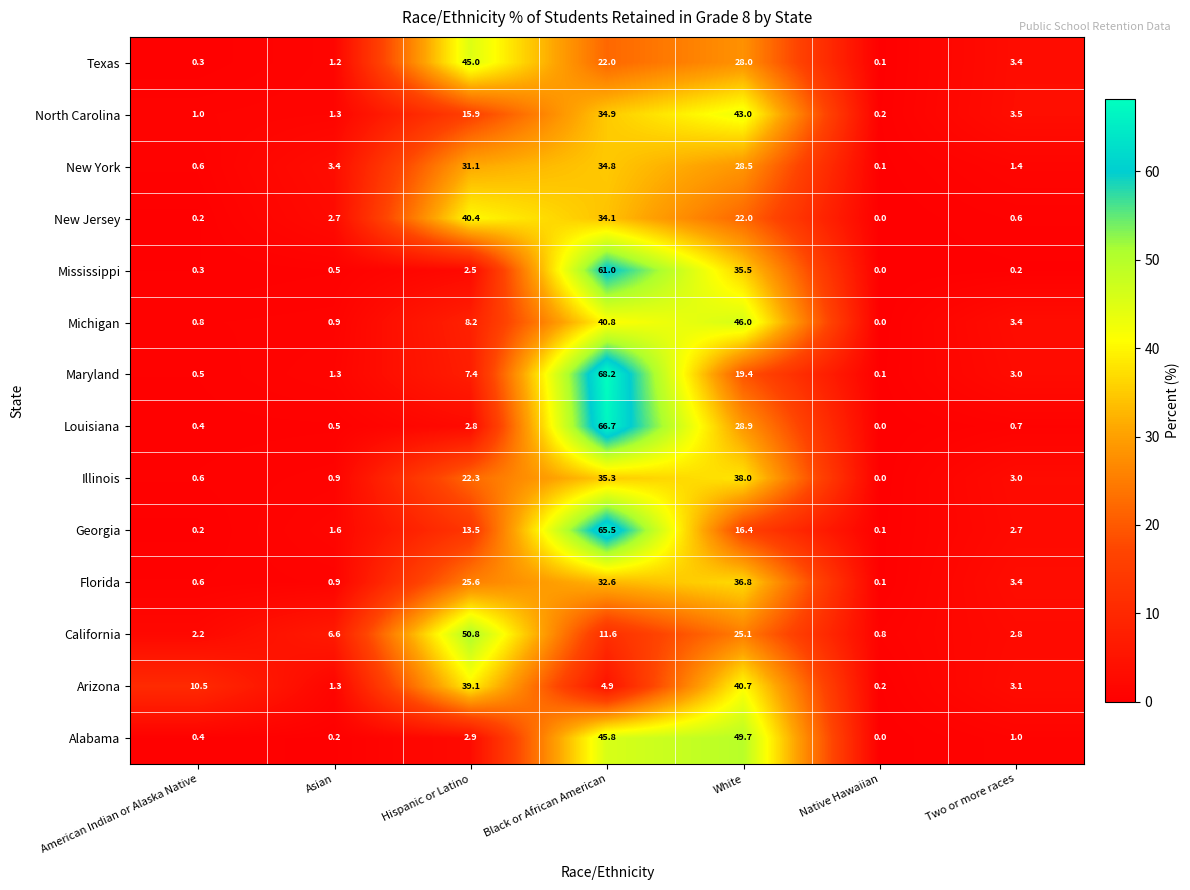

What is the difference between the maximum and minimum values in the Mississippi series?

61.0